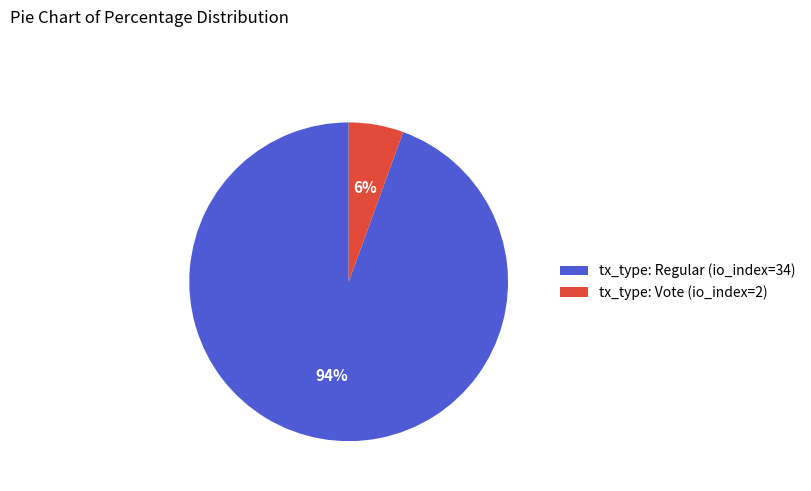

Which has a higher value, tx_type: Vote (io_index=2) or tx_type: Regular (io_index=34)?

tx_type: Regular (io_index=34)